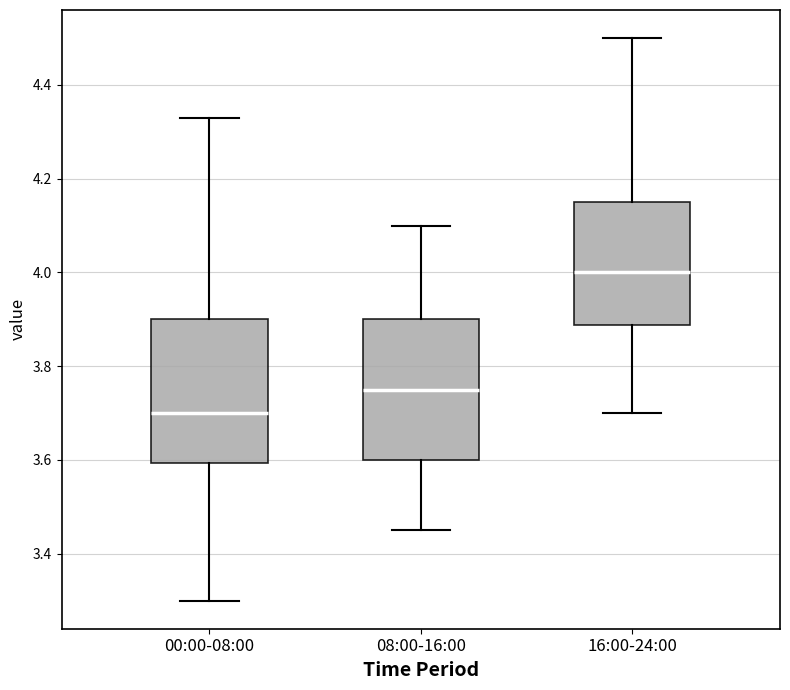

Reading left to right, read every box against the y-axis: the position of its median line, the range the box covers, and the ends of its whiskers. The values are not printed on the chart, so give them approximately, as read against the axis.

00:00-08:00: median 3.70, box 3.60 to 3.90, whiskers 3.30 to 4.34
08:00-16:00: median 3.76, box 3.60 to 3.90, whiskers 3.46 to 4.10
16:00-24:00: median 4.00, box 3.88 to 4.16, whiskers 3.70 to 4.50